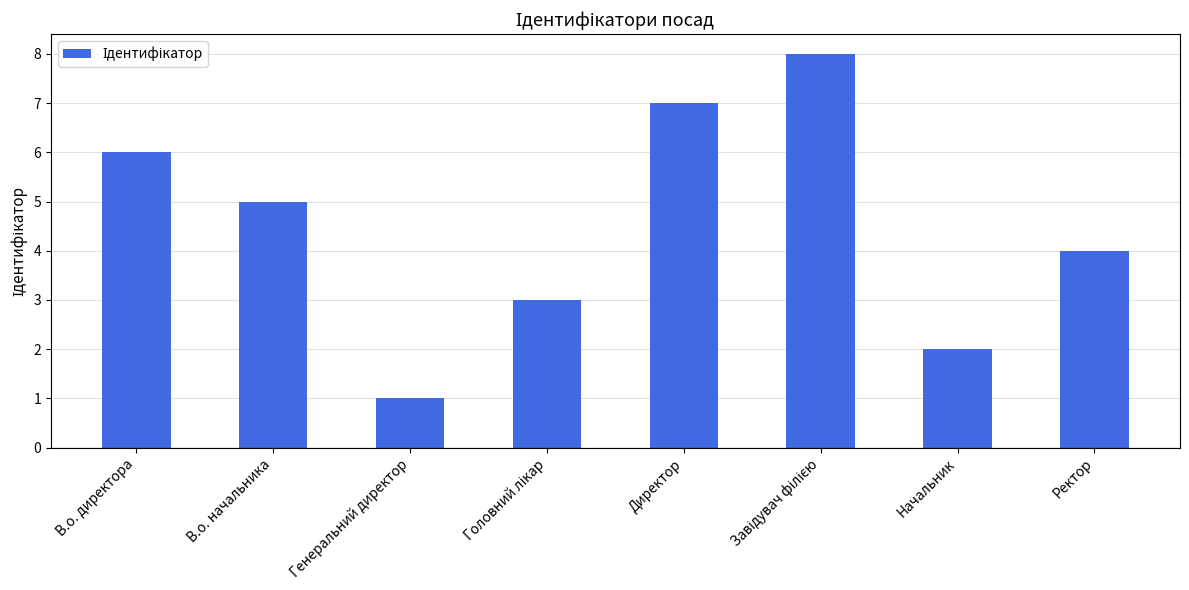

At which label is the value closest to 4?

Ректор